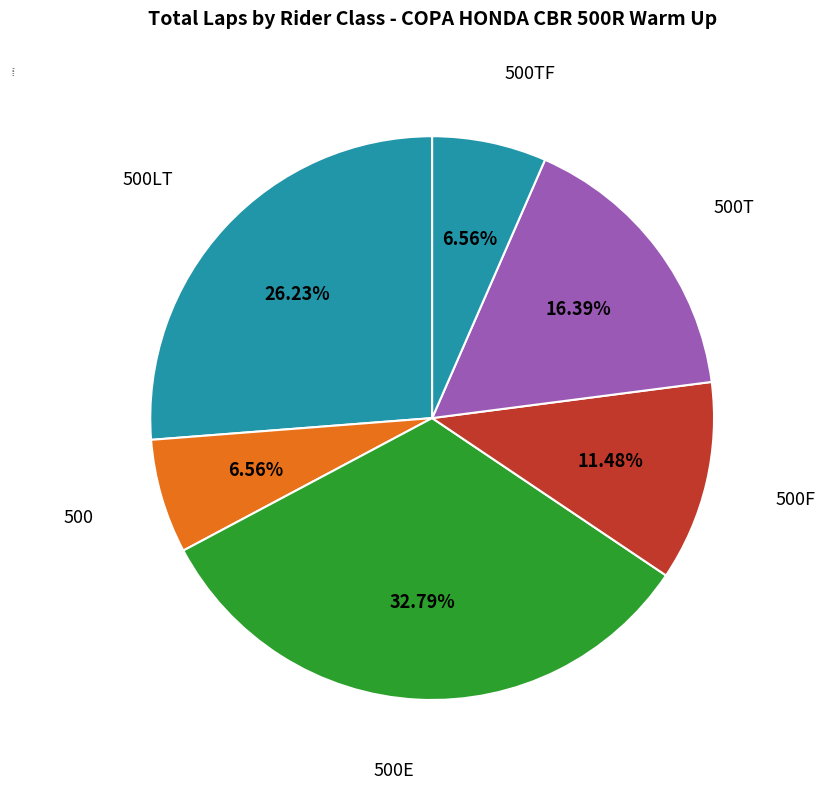

How many segments does this pie chart have?

6